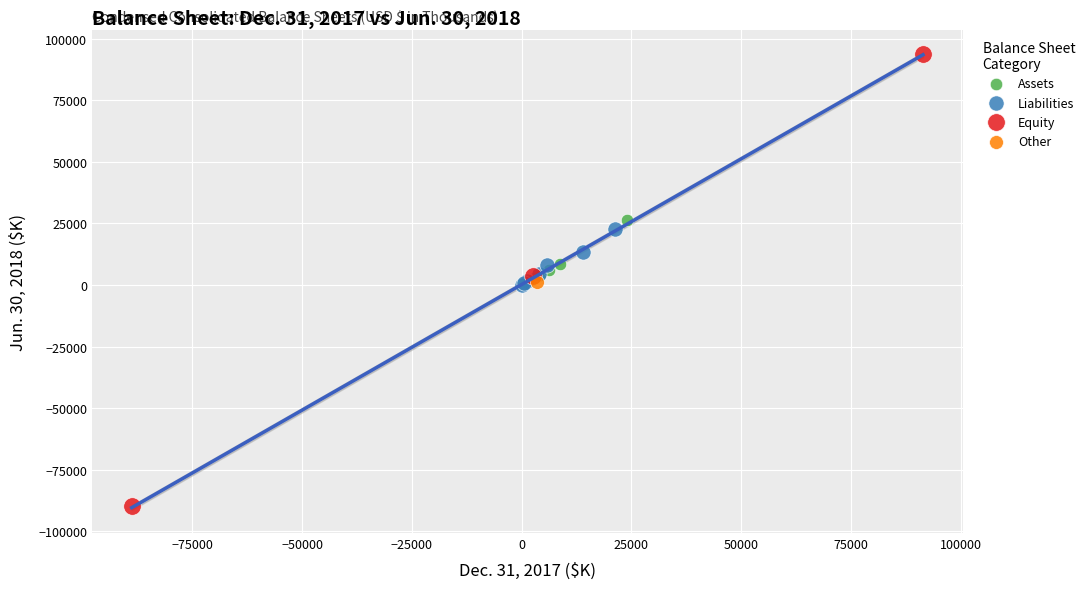

Which series reaches the maximum Y coordinate?

Equity